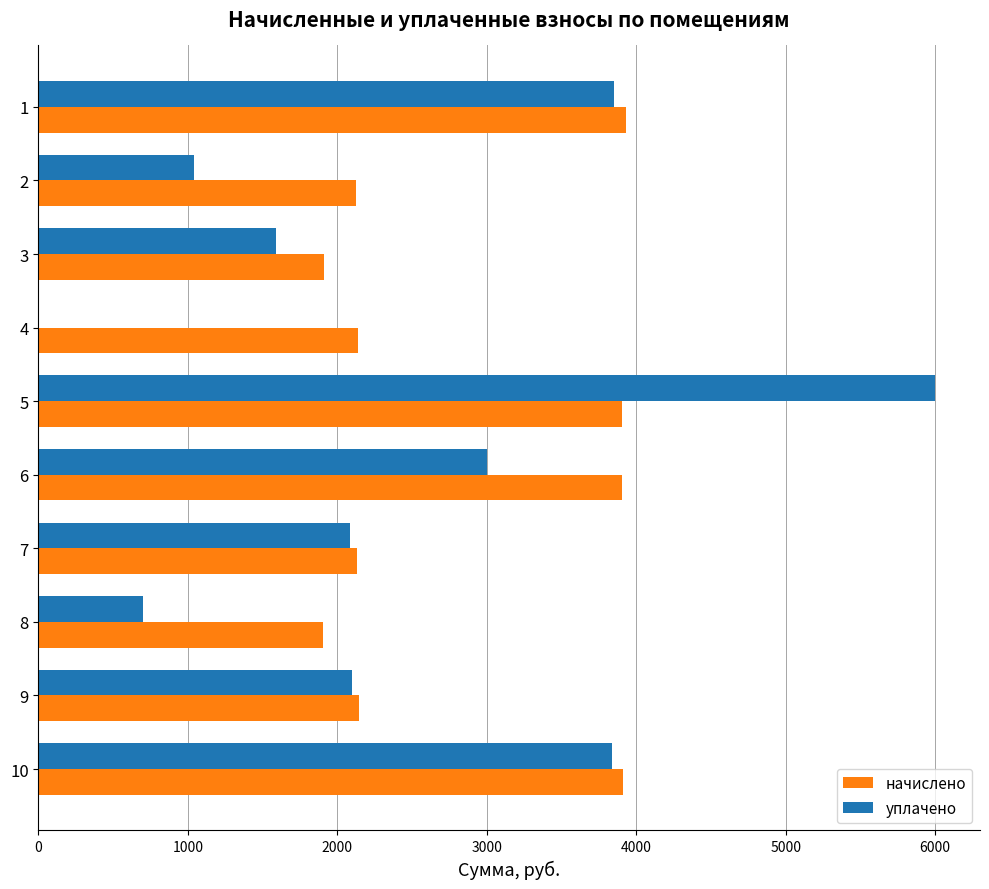

What is the maximum value for уплачено?

6000.0